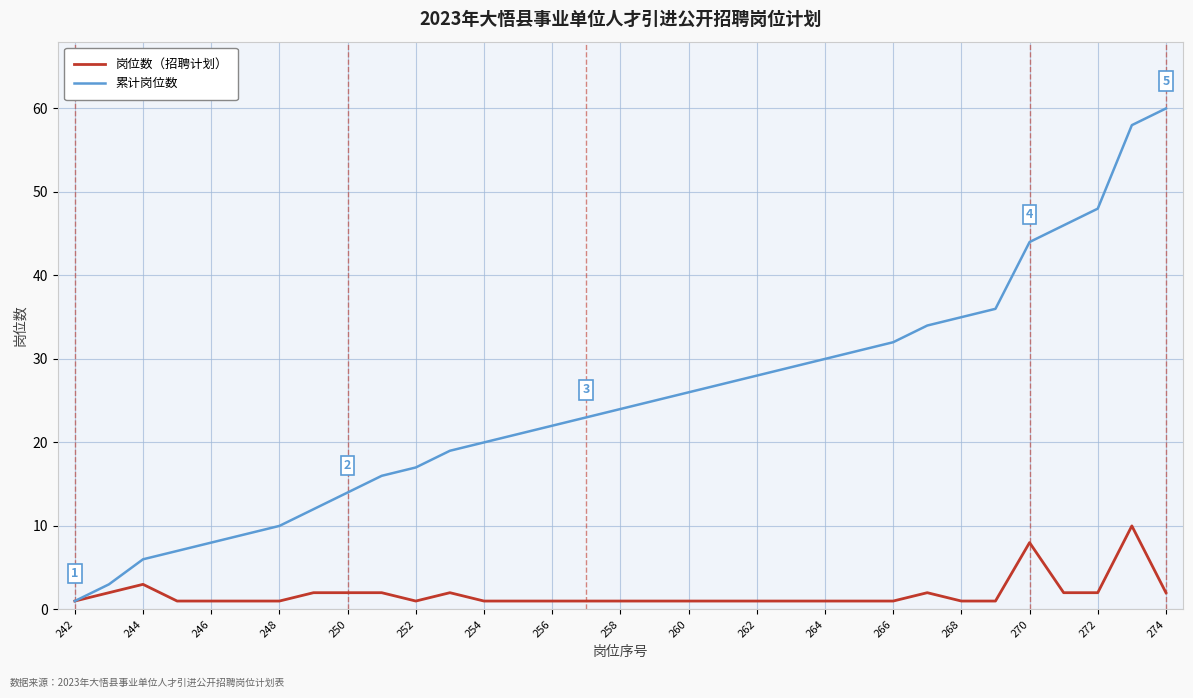

What is the difference between the second highest and minimum values in the 岗位数（招聘计划） series?

7